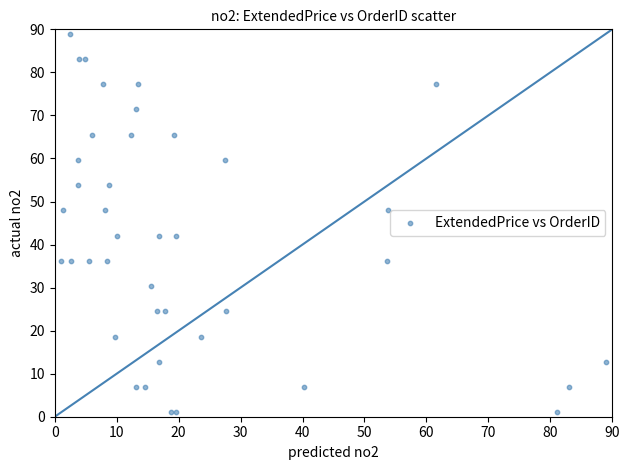

What is the range of Y values (max minus min)?

88.0